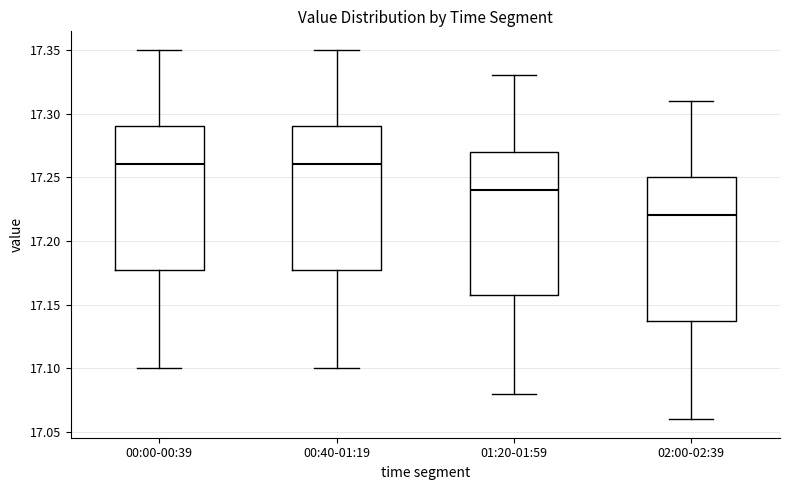

Reading left to right, transcribe this box plot: for each box, give where its median line is, the range the box spans, and where its two whiskers end, as read against the y-axis. The values are not printed on the chart, so give them approximately, as read against the axis.

00:00-00:39: median 17.26, box 17.18 to 17.29, whiskers 17.10 to 17.35
00:40-01:19: median 17.26, box 17.18 to 17.29, whiskers 17.10 to 17.35
01:20-01:59: median 17.24, box 17.16 to 17.27, whiskers 17.08 to 17.33
02:00-02:39: median 17.22, box 17.14 to 17.25, whiskers 17.06 to 17.31